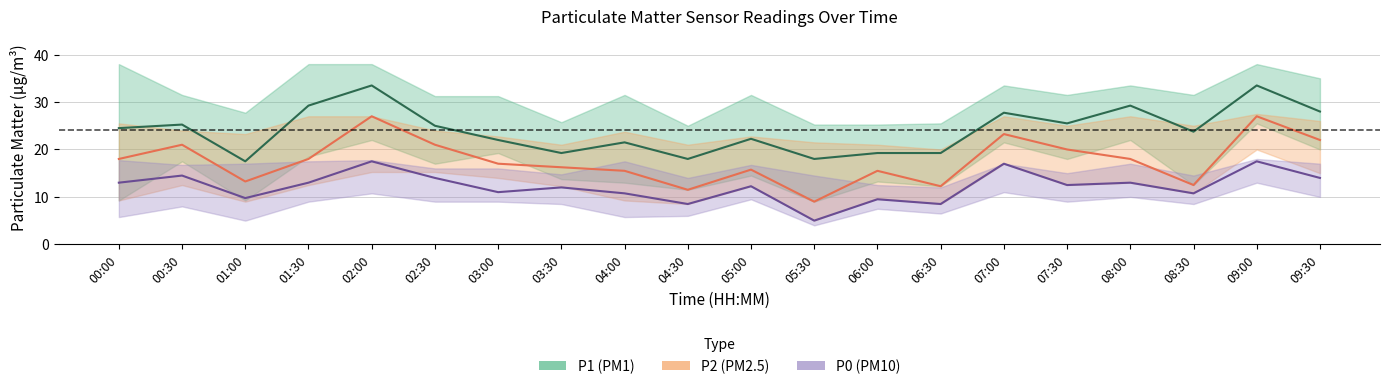

Where does the P0 (PM10) series first go above 12?

00:00